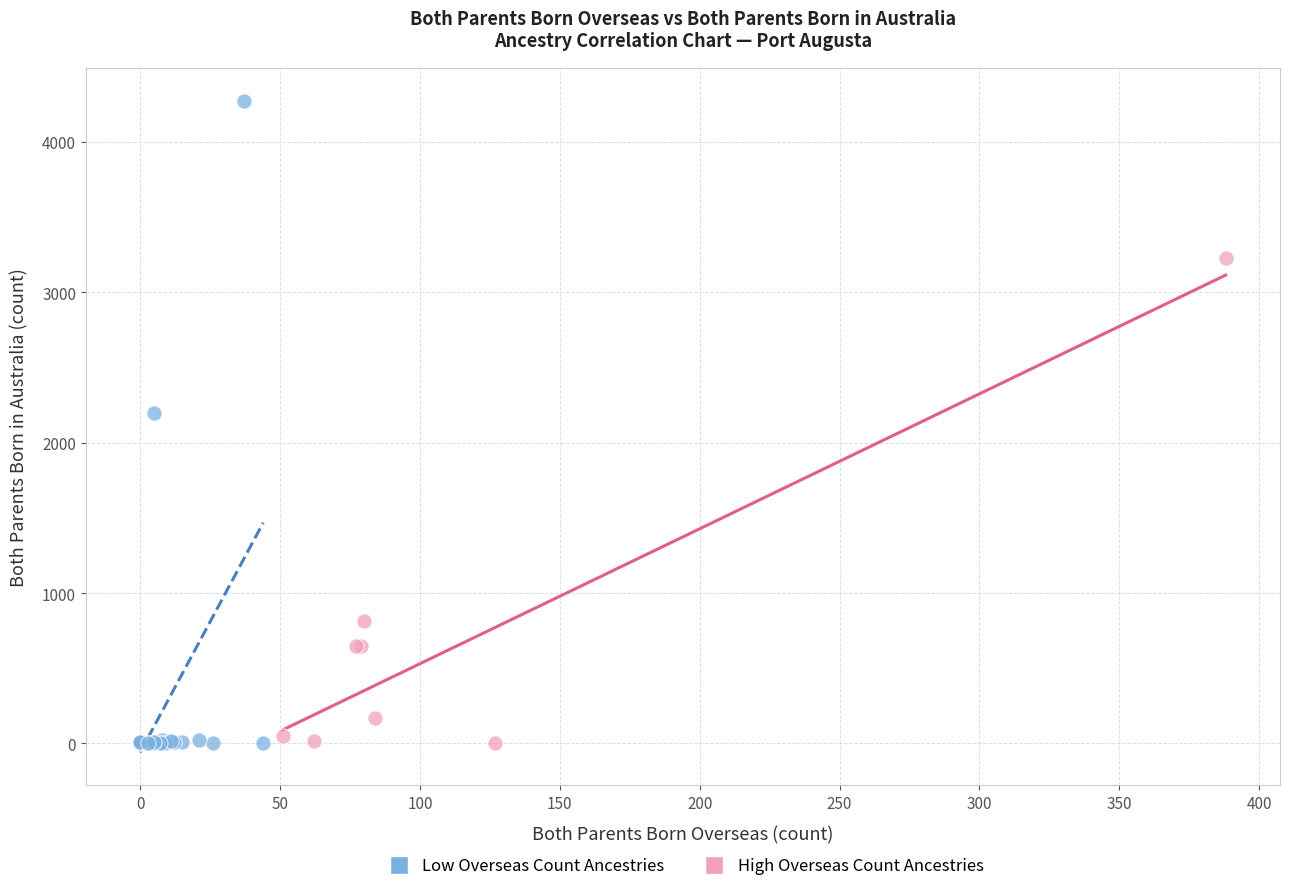

Which series has the largest Y range (max minus min)?

Low Overseas Count Ancestries